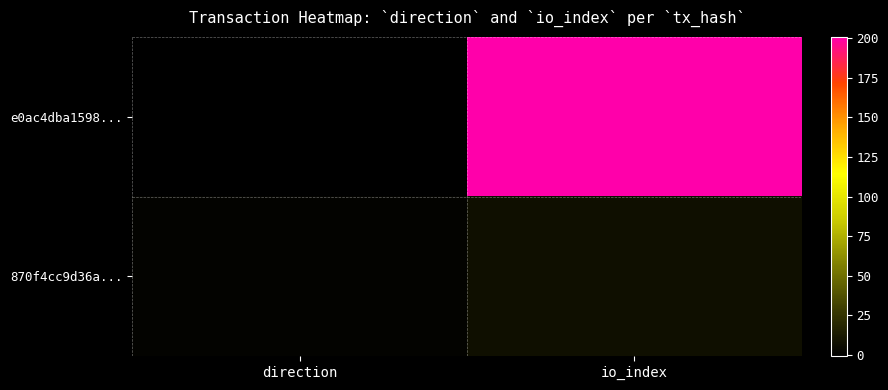

At which category does the chart reach its peak across all series?

io_index